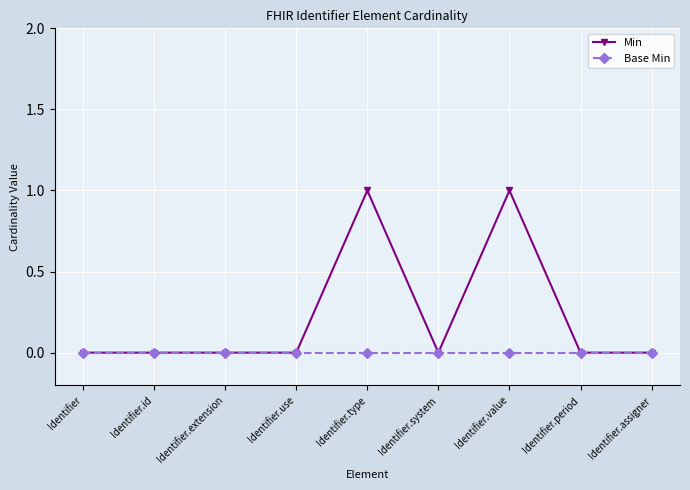

The value of Min at Identifier.value is 1. True or false?

True